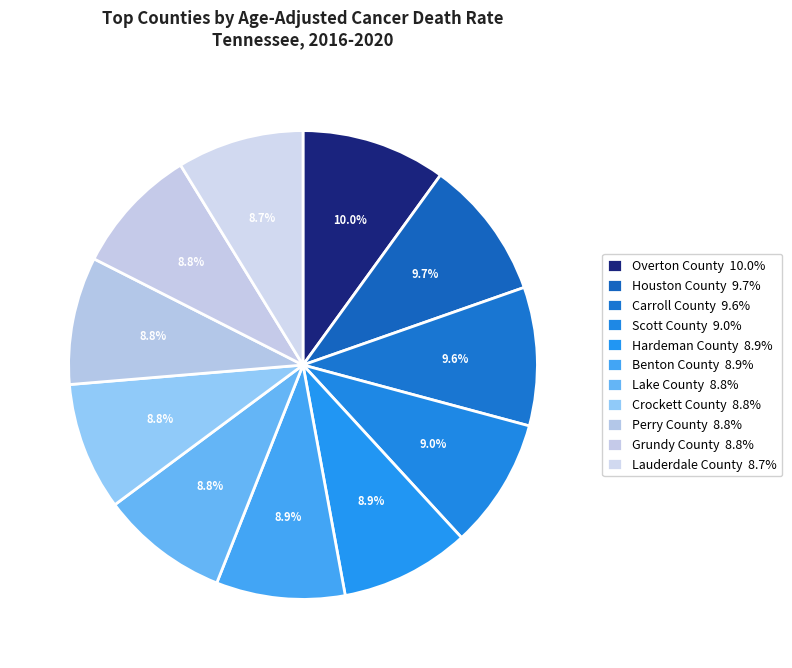

How many segments does this pie chart have?

11